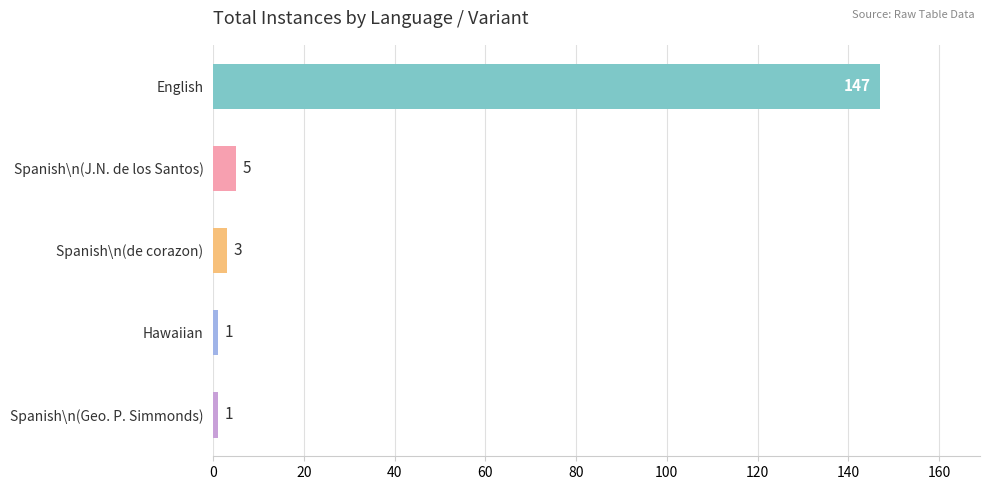

Read the value at English, to the nearest 5.

145